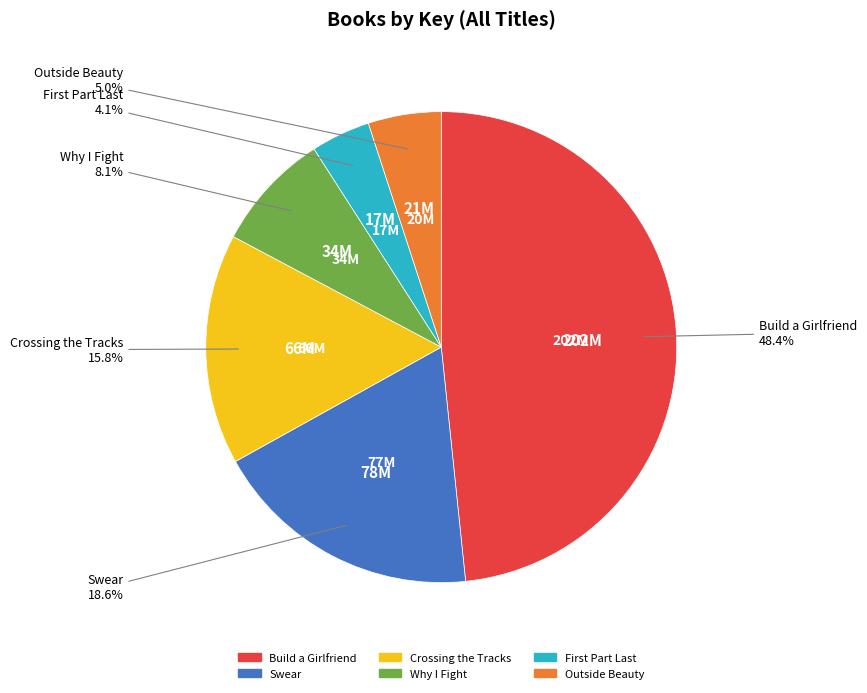

Is there a majority slice in this chart?

No